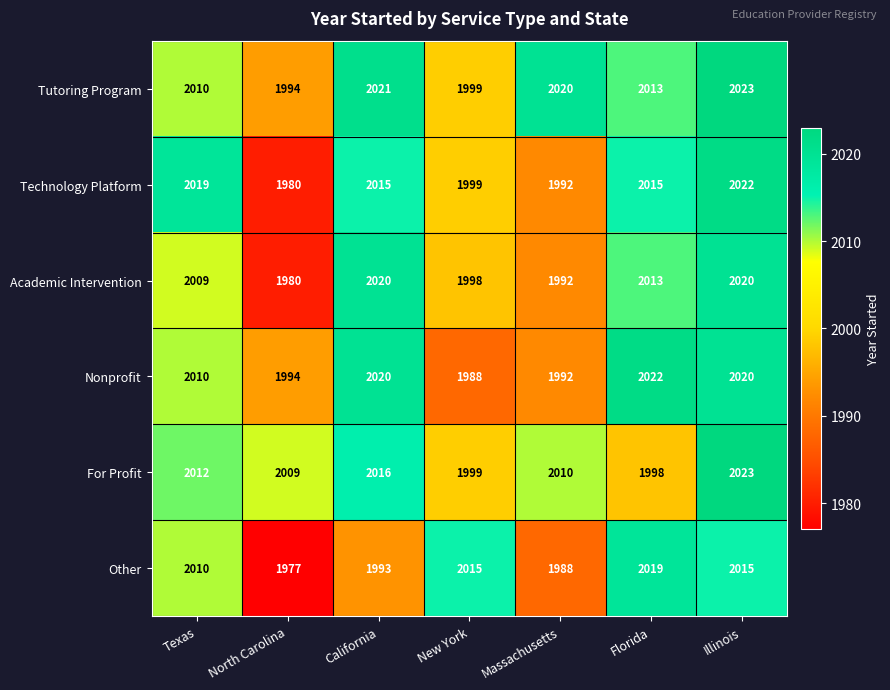

What is the total value across all series at California?

12085